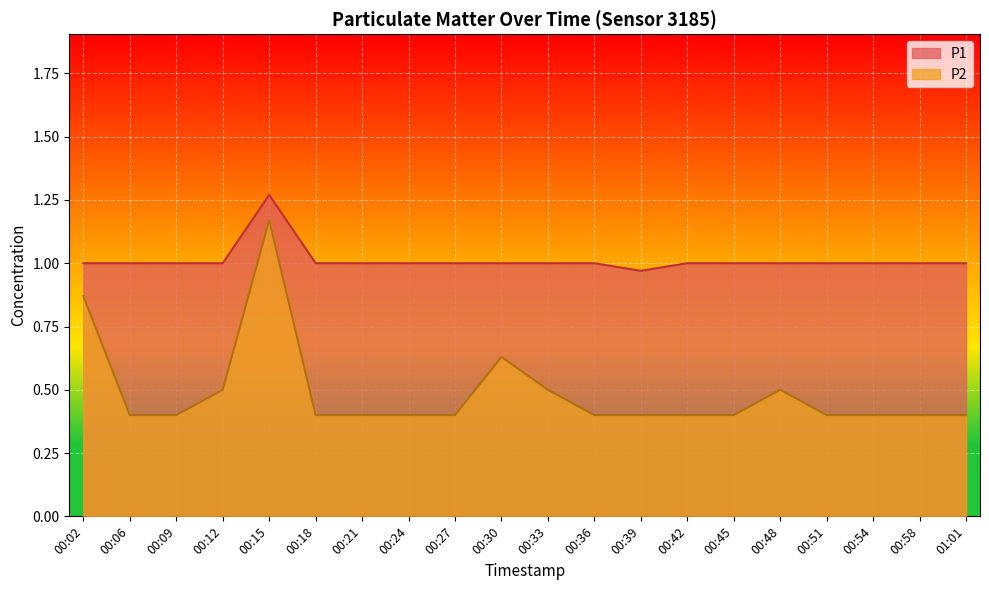

Where is the first local maximum for P2?

00:15